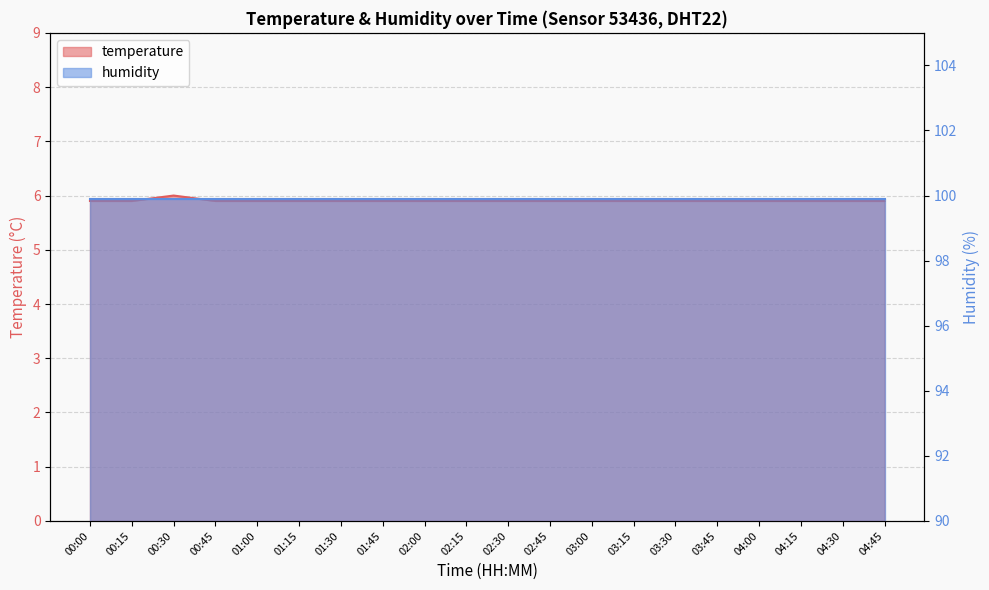

Reading left to right, extract all data points from this chart.

5.9	5.9	6.0	5.9	5.9	5.9	5.9	5.9	5.9	5.9	5.9	5.9	5.9	5.9	5.9	5.9	5.9	5.9	5.9	5.9